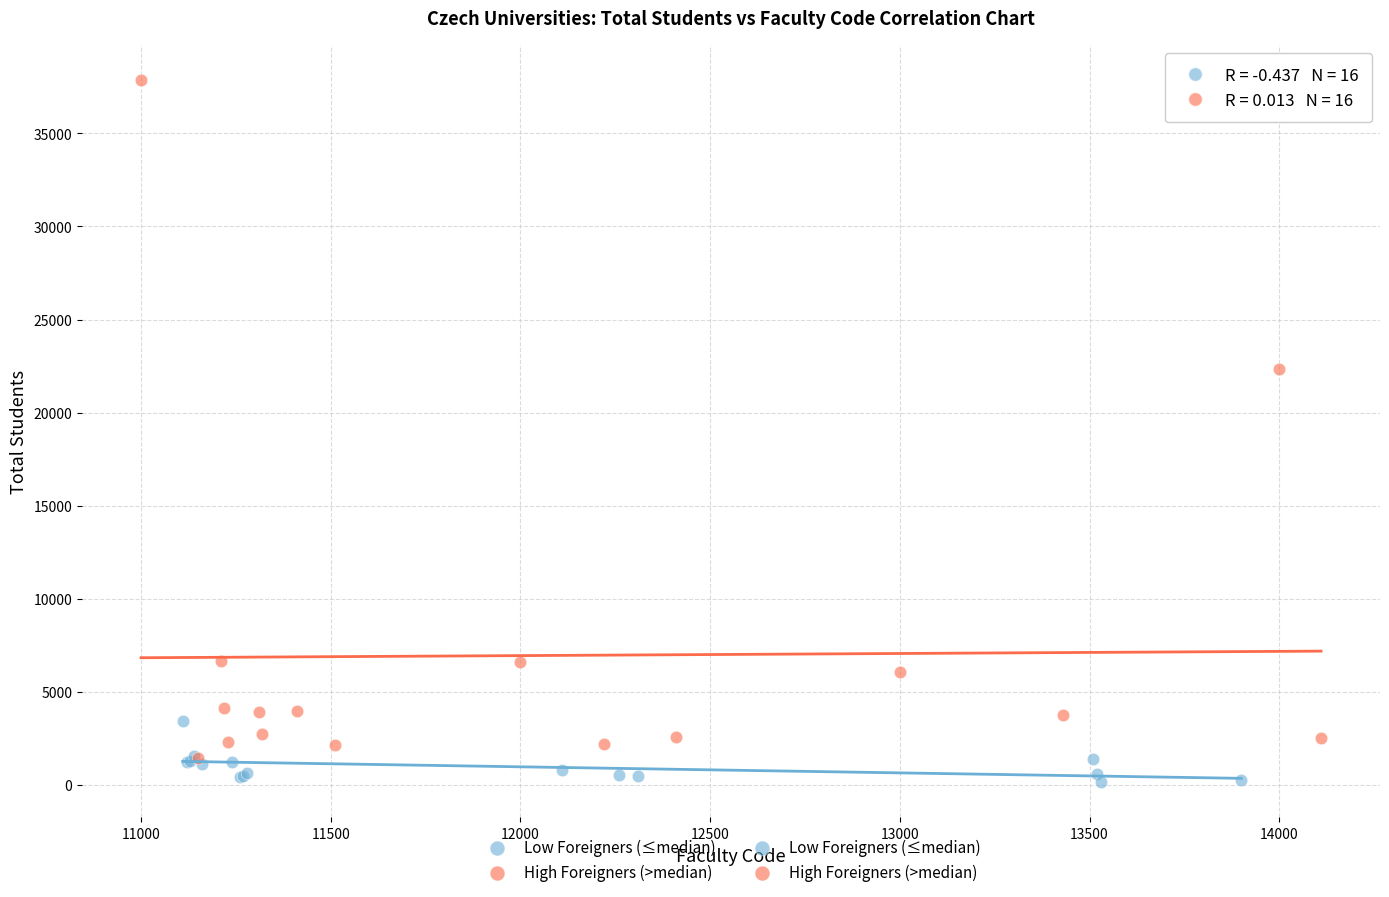

Which series has the widest spread of Y values?

High Foreigners (>median)